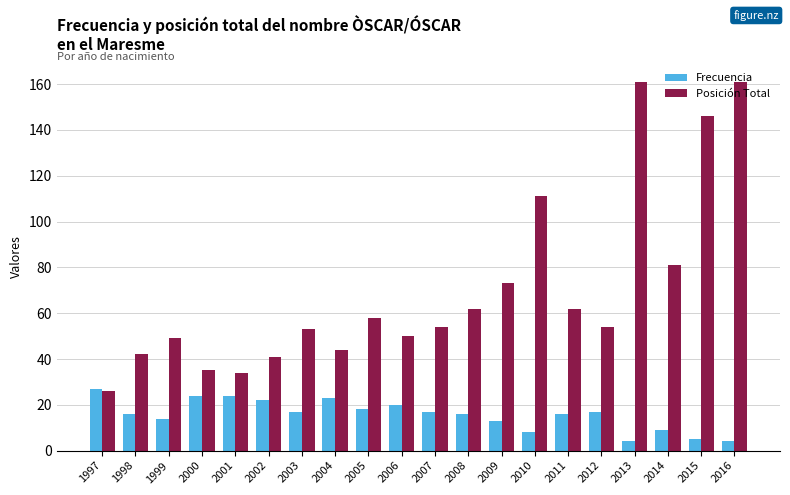

How many distinct data groups are displayed?

2